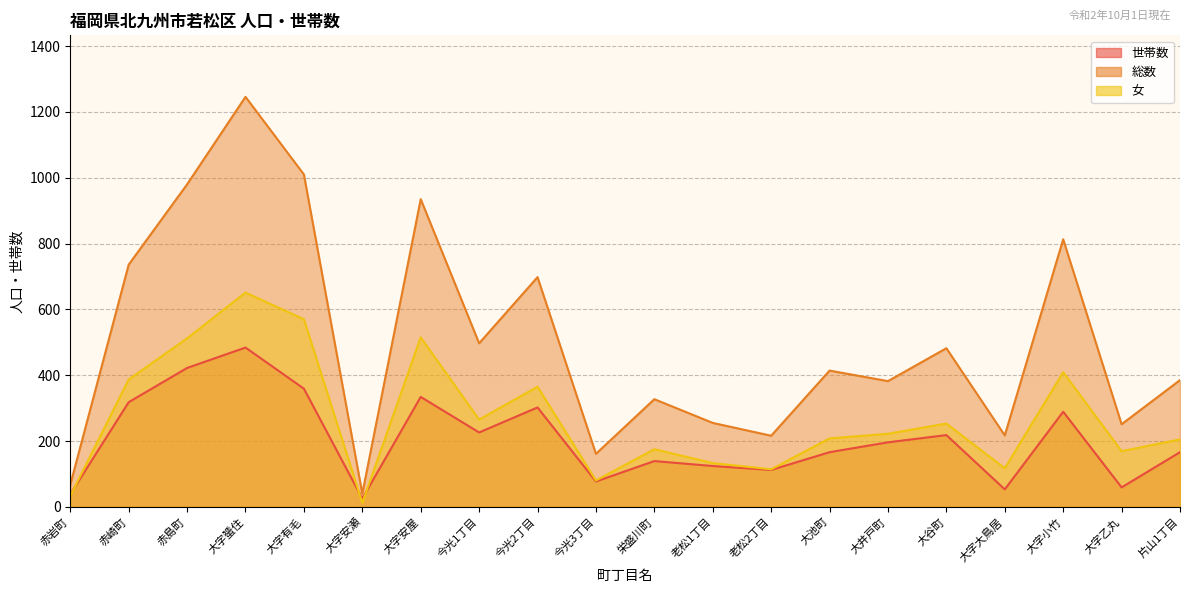

How many lines are shown in the chart?

3